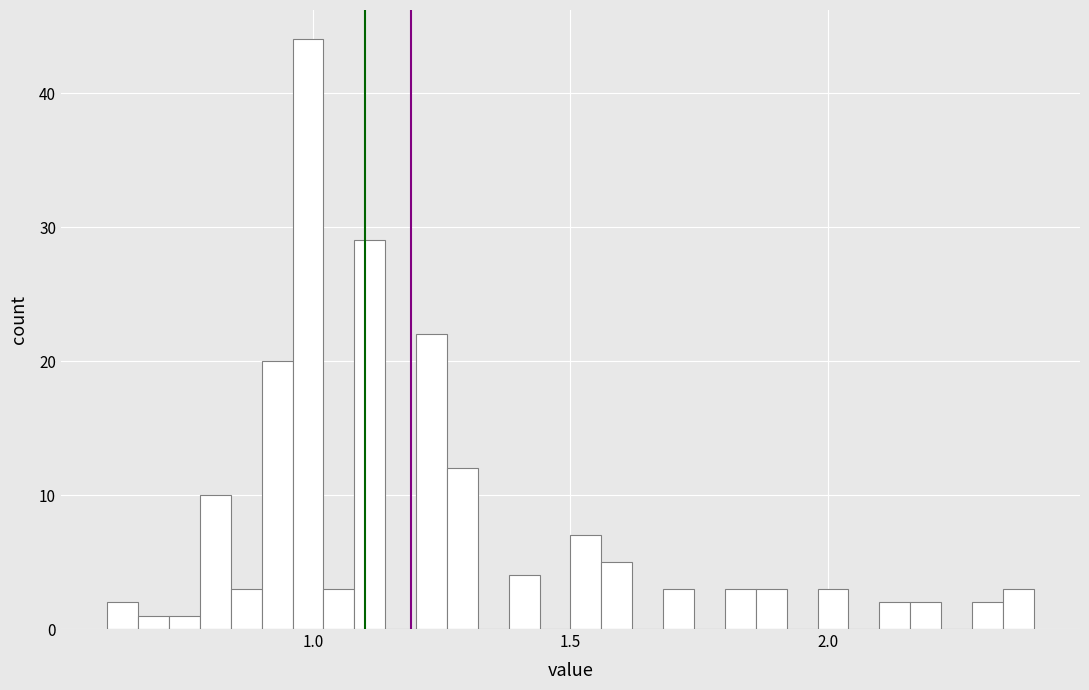

Around what value on the x-axis is the tallest bar? Give the approximate position of its centre, as read against the axis.

1.00